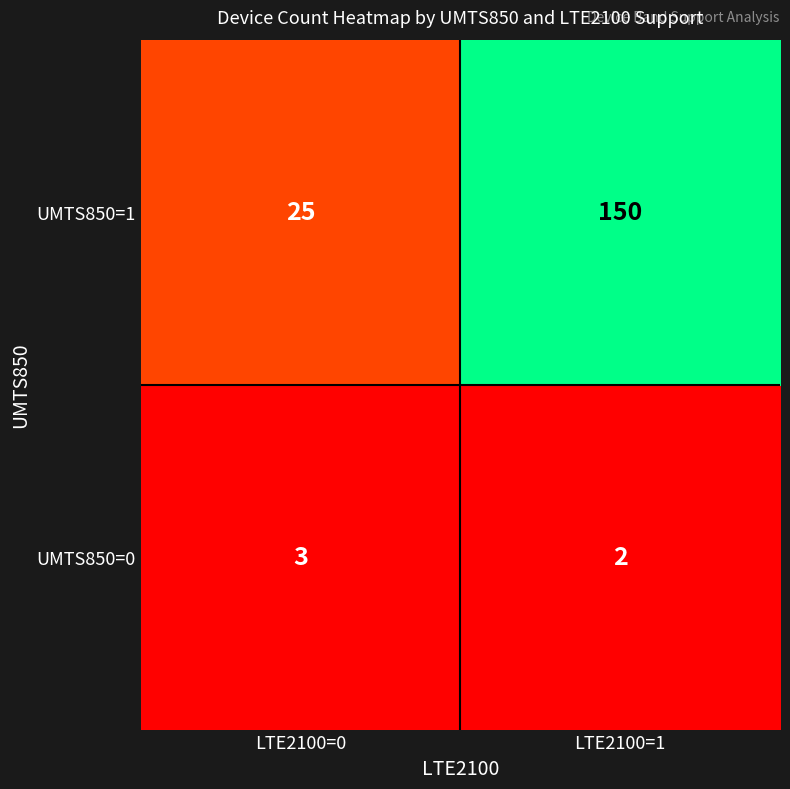

List the series in order of their peak value, highest first.

UMTS850=1, UMTS850=0